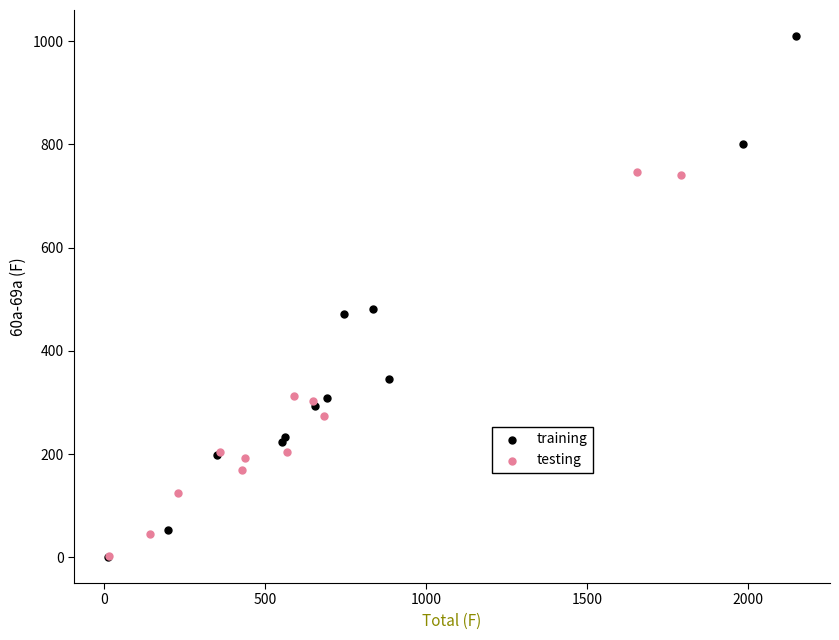

Which series contains the highest Y value?

training